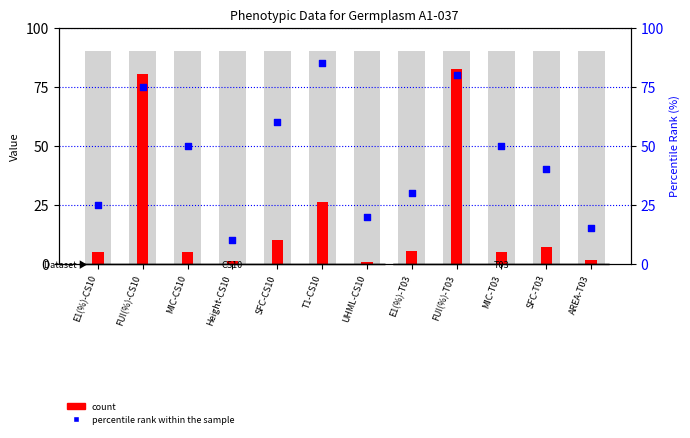

Which series has the widest spread of Y values?

count